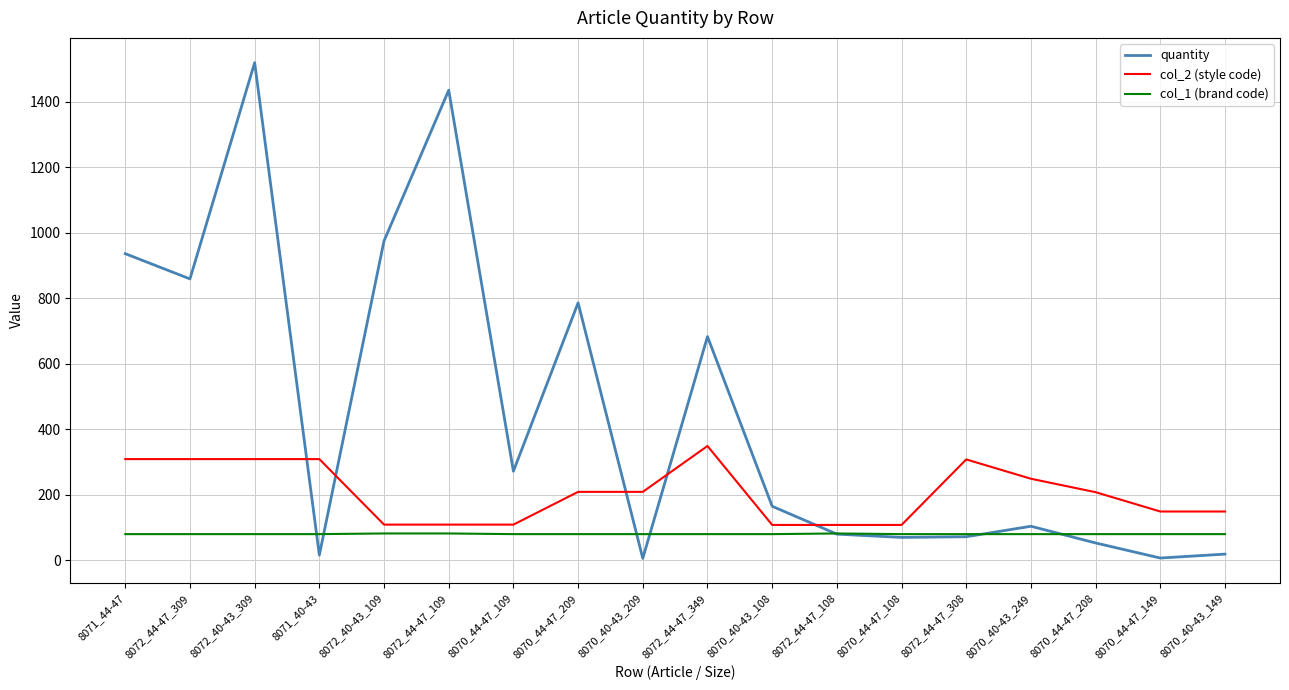

Which series ends up on top after the final intersection of quantity and col_2 (style code)?

col_2 (style code)